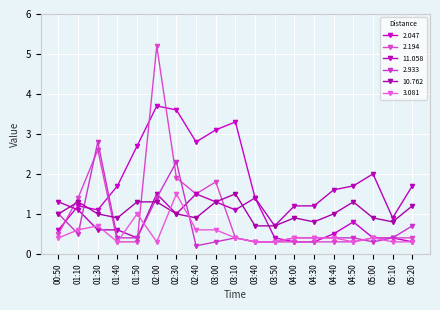

True or false: 11.058 has a value of 1.1 at 01:10.

True